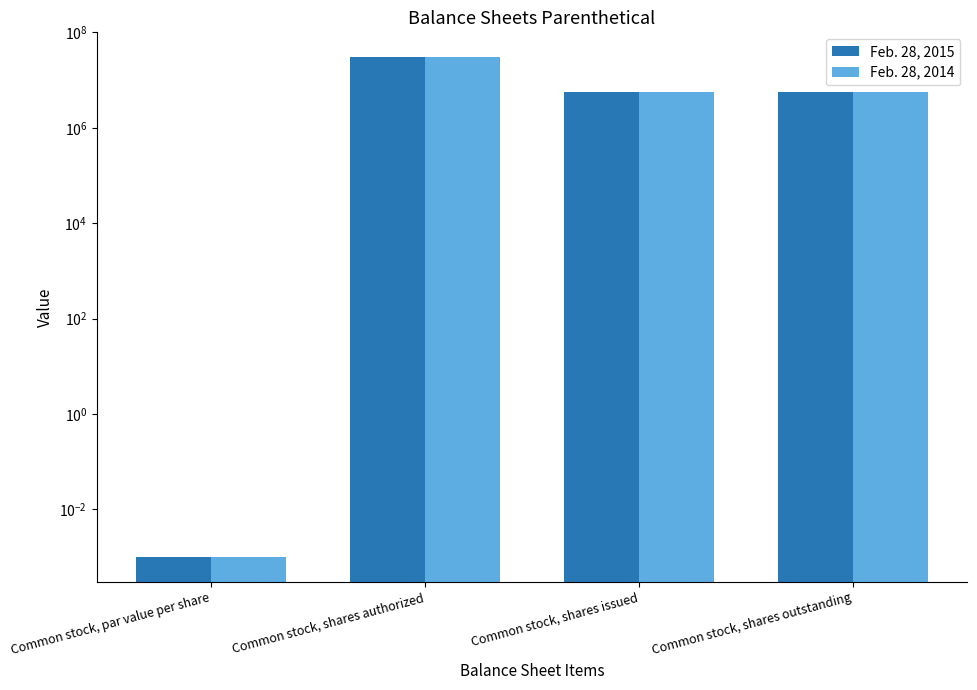

Reading left to right, transcribe all the data shown in this chart.

Feb. 28, 2015: Common stock, par value per share=0.0	Common stock, shares authorized=30000000.0	Common stock, shares issued=5595000.0	Common stock, shares outstanding=5595000.0
Feb. 28, 2014: Common stock, par value per share=0.0	Common stock, shares authorized=30000000.0	Common stock, shares issued=5595000.0	Common stock, shares outstanding=5595000.0